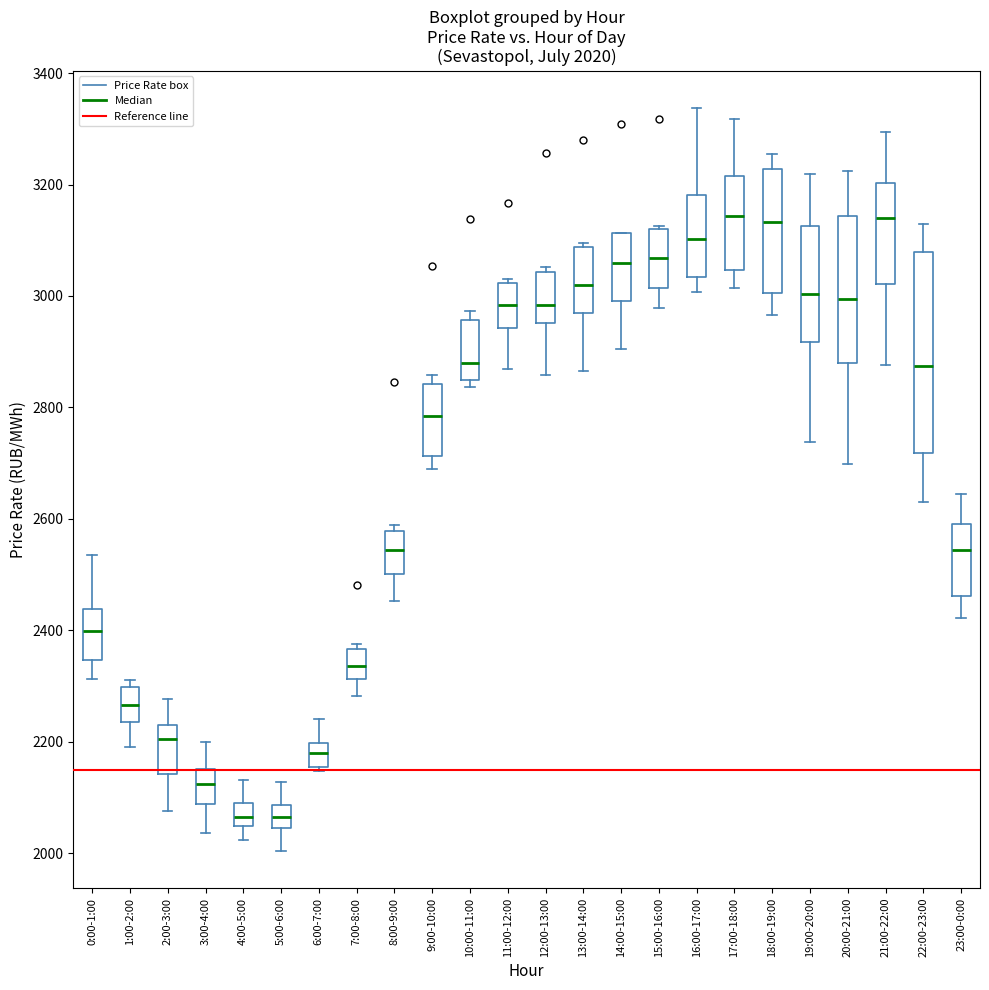

Comparing the boxes themselves (not the whiskers), which one is the tallest?

22:00-23:00